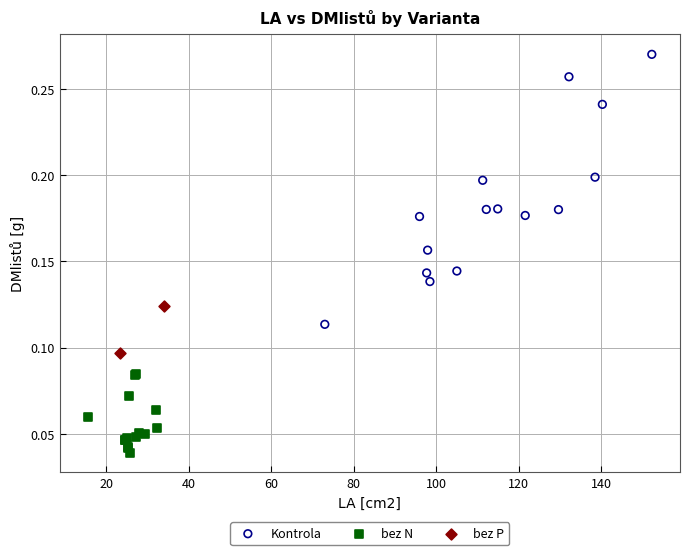

Which series has the largest Y range (max minus min)?

Kontrola